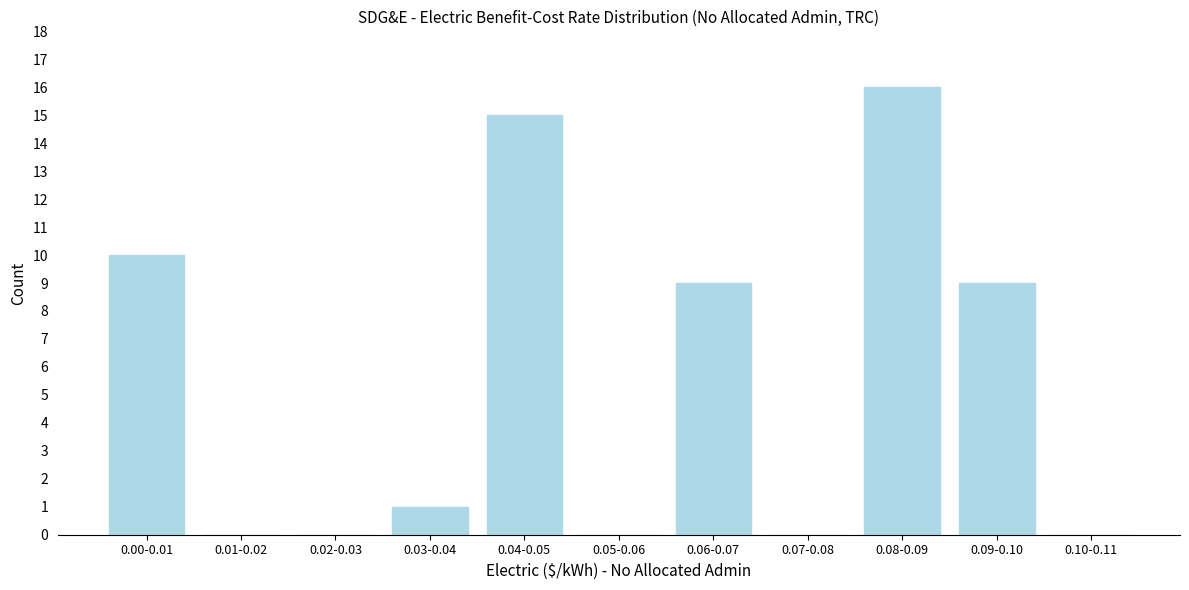

Reading left to right, list all the values displayed in this chart.

0.00-0.01=10	0.01-0.02=0	0.02-0.03=0	0.03-0.04=1	0.04-0.05=15	0.05-0.06=0	0.06-0.07=9	0.07-0.08=0	0.08-0.09=16	0.09-0.10=9	0.10-0.11=0